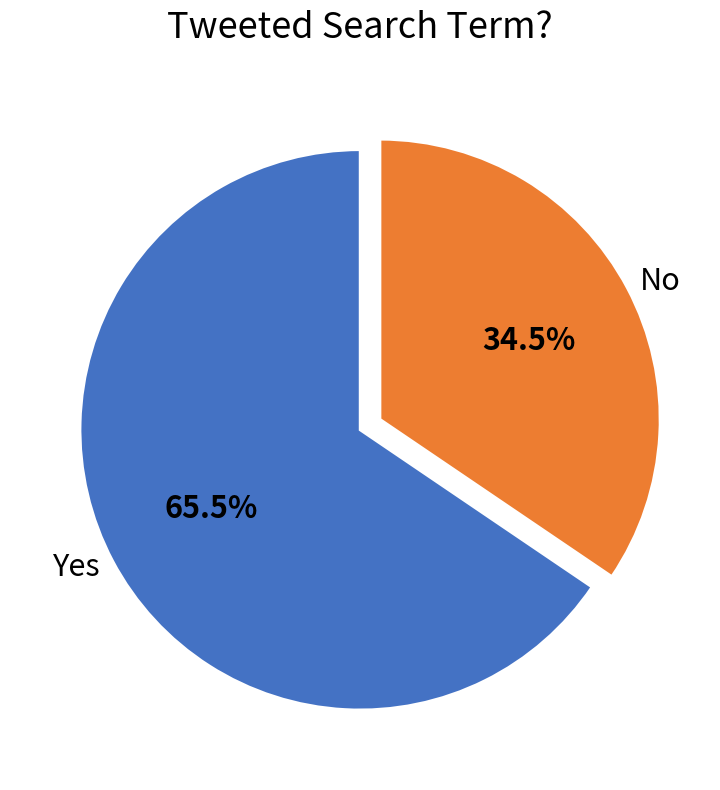

Is there any slice that represents more than half of the pie?

Yes